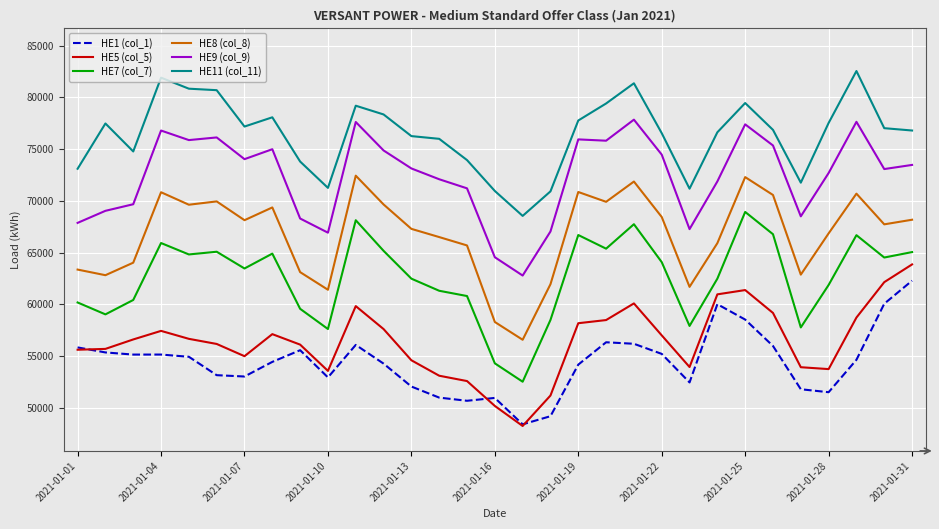

What is the average value of the HE8 (col_8) series?

66746